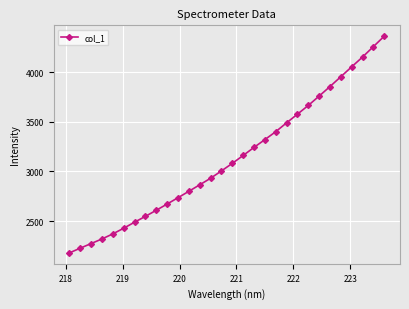

How many data points are less than 3080?

15